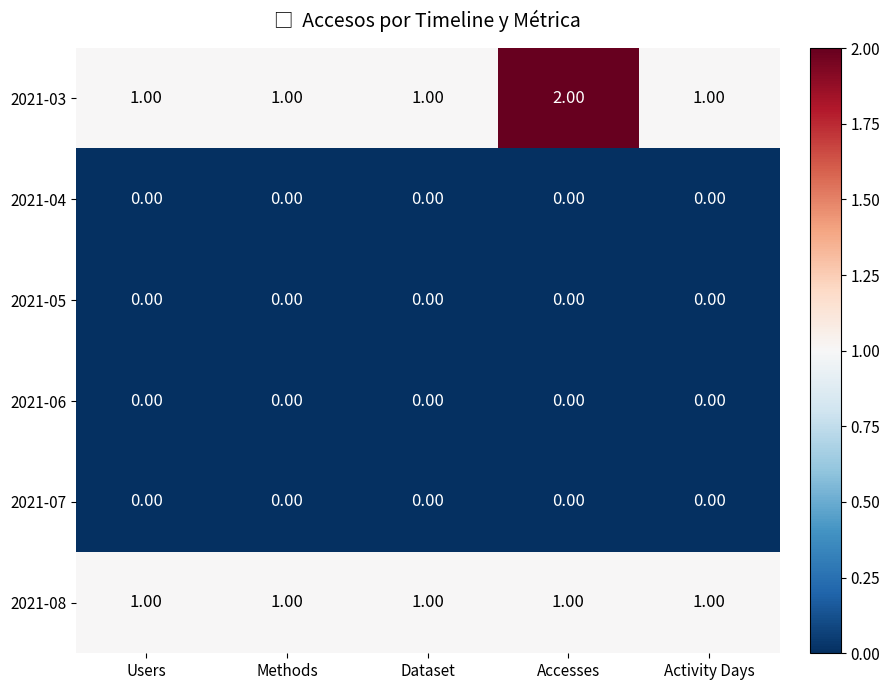

Between Users and Accesses, which series saw the biggest shift?

2021-03